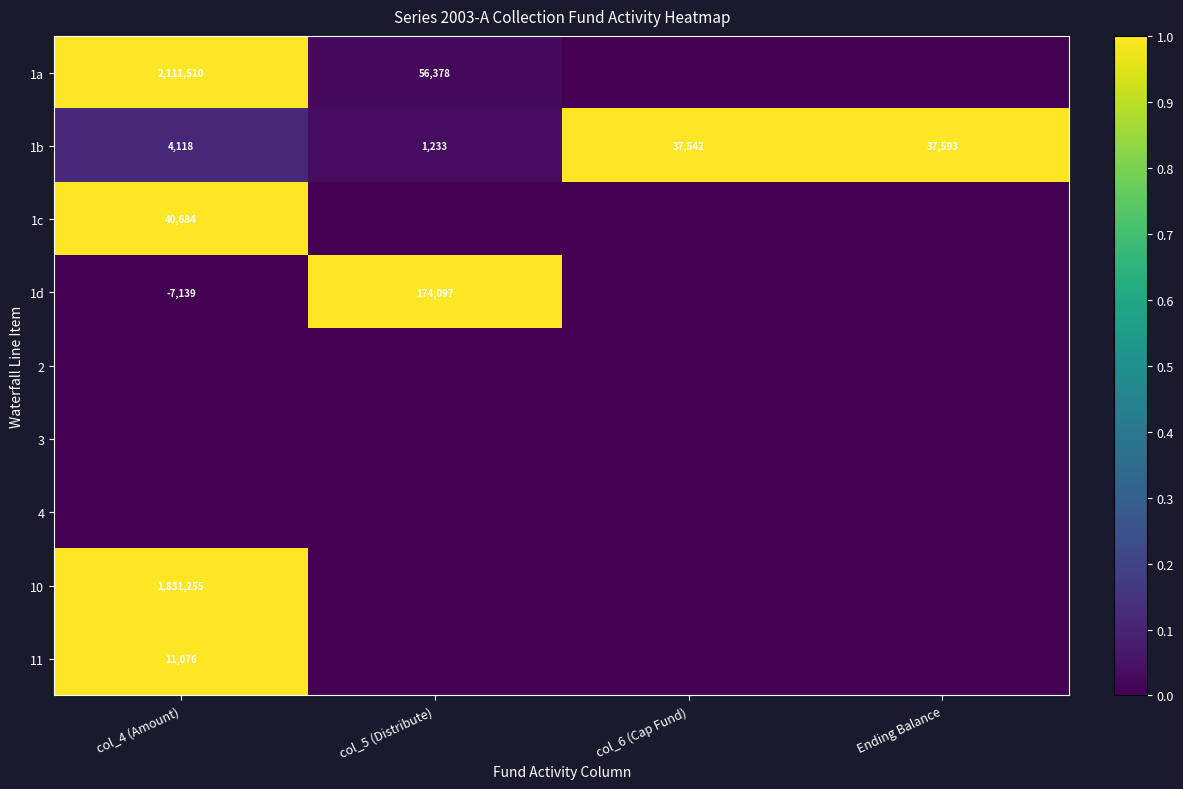

True or false: 11 has a value of 14606 at col_4 (Amount).

False